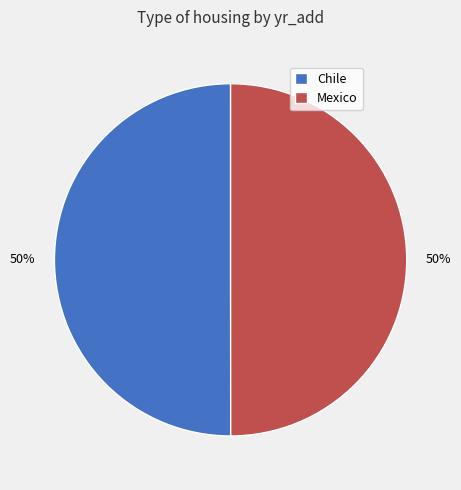

To the nearest percent, what portion does Chile represent?

50%